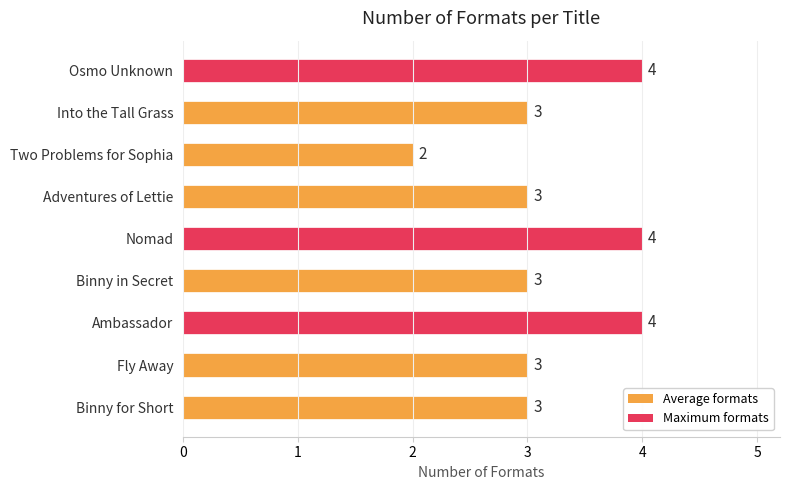

What value does the data have at Adventures of Lettie?

3